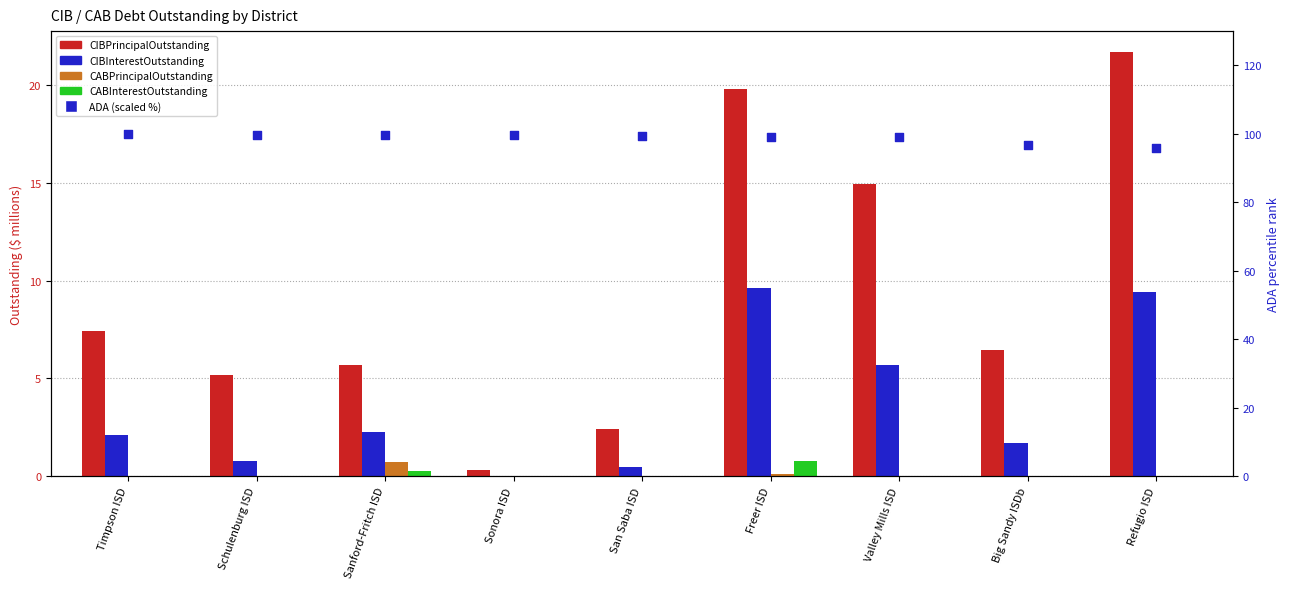

What are all the series names shown in the legend?

CIBPrincipalOutstanding, CIBInterestOutstanding, CABPrincipalOutstanding, CABInterestOutstanding, ADA (scaled %)